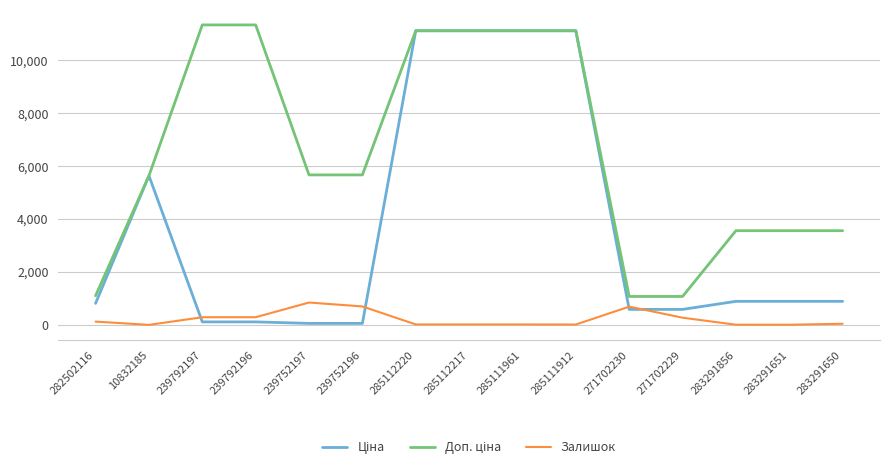

What is the highest value of the Залишок series?

845.0